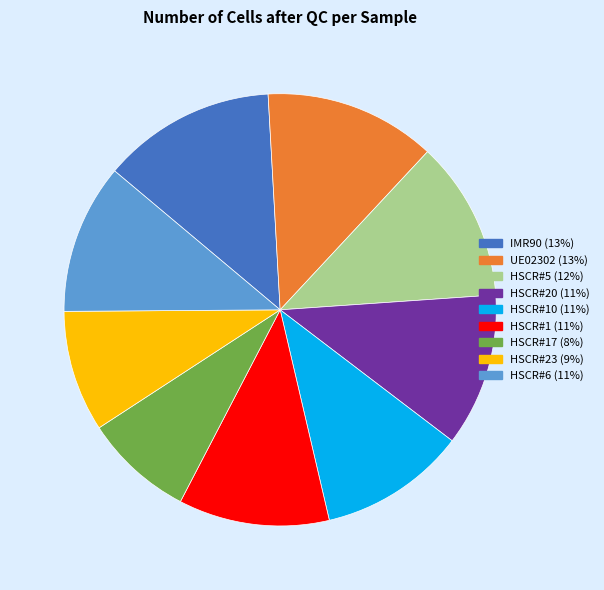

Count the number of slices in the pie.

9